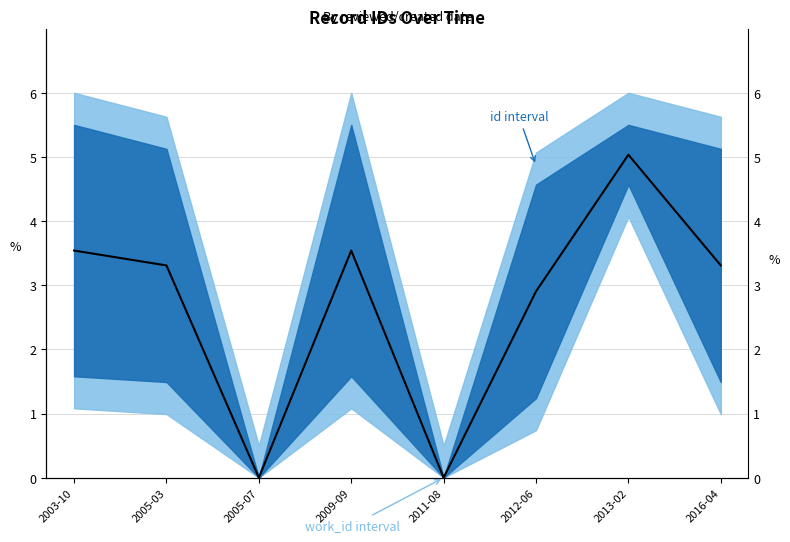

Rank the categories by value from highest to lowest.

2013-02, 2003-10, 2009-09, 2005-03, 2016-04, 2012-06, 2005-07, 2011-08